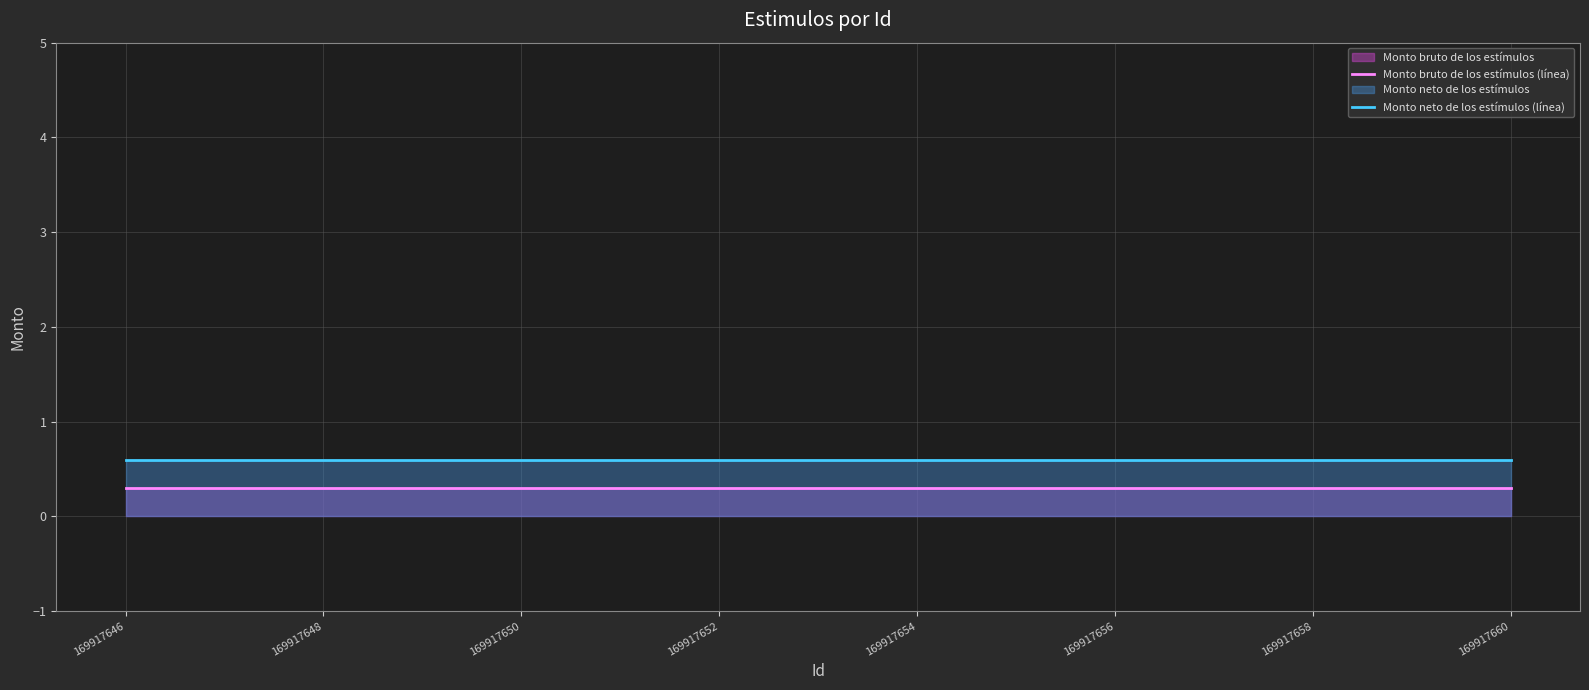

True or false: Monto neto de los estímulos (línea) and Monto bruto de los estímulos (línea) intersect in this chart.

False